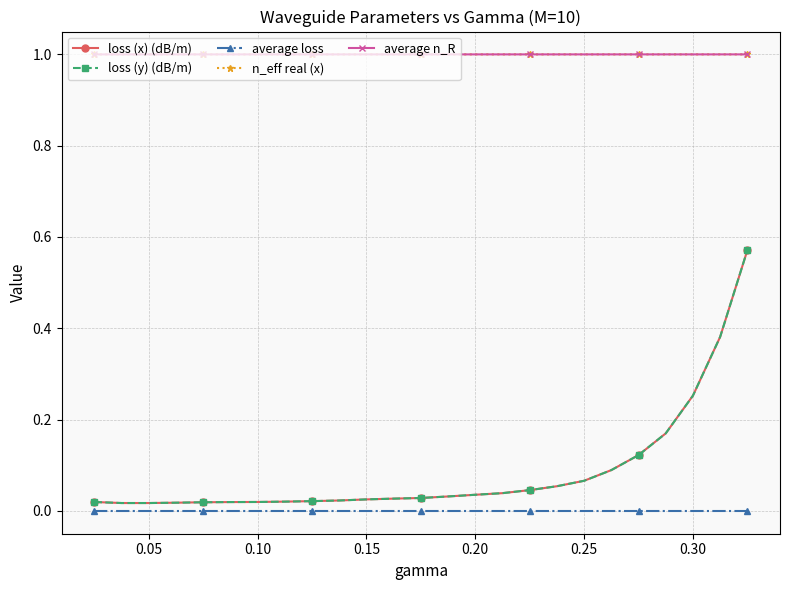

Reading right to left, extract all data points from this chart.

loss (x) (dB/m): 0.6	0.4	0.3	0.2	0.1	0.1	0.1	0.1	0.0	0.0	0.0	0.0	0.0	0.0	0.0	0.0	0.0	0.0	0.0	0.0	0.0	0.0	0.0	0.0	0.0
loss (y) (dB/m): 0.6	0.4	0.3	0.2	0.1	0.1	0.1	0.1	0.0	0.0	0.0	0.0	0.0	0.0	0.0	0.0	0.0	0.0	0.0	0.0	0.0	0.0	0.0	0.0	0.0
average loss: 0.0	0.0	0.0	0.0	0.0	0.0	0.0	0.0	0.0	0.0	0.0	0.0	0.0	0.0	0.0	0.0	0.0	0.0	0.0	0.0	0.0	0.0	0.0	0.0	0.0
n_eff real (x): 1.0	1.0	1.0	1.0	1.0	1.0	1.0	1.0	1.0	1.0	1.0	1.0	1.0	1.0	1.0	1.0	1.0	1.0	1.0	1.0	1.0	1.0	1.0	1.0	1.0
average n_R: 1.0	1.0	1.0	1.0	1.0	1.0	1.0	1.0	1.0	1.0	1.0	1.0	1.0	1.0	1.0	1.0	1.0	1.0	1.0	1.0	1.0	1.0	1.0	1.0	1.0